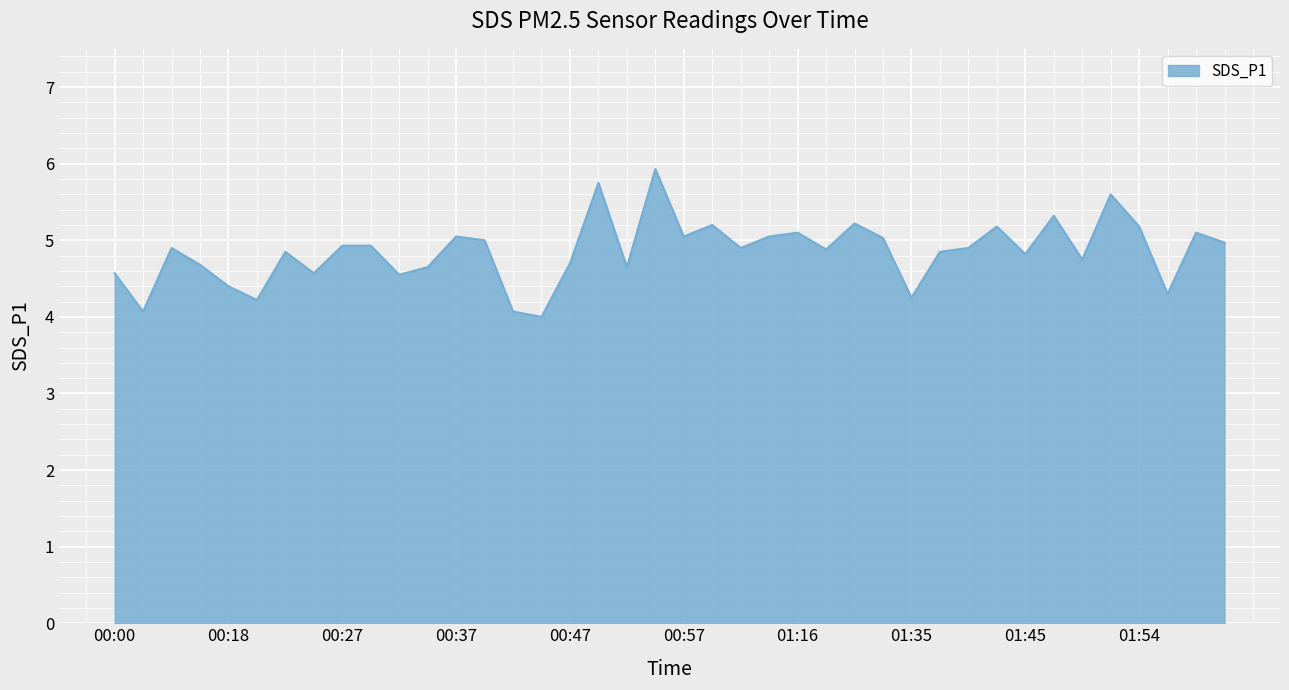

How many lines are shown in the chart?

1